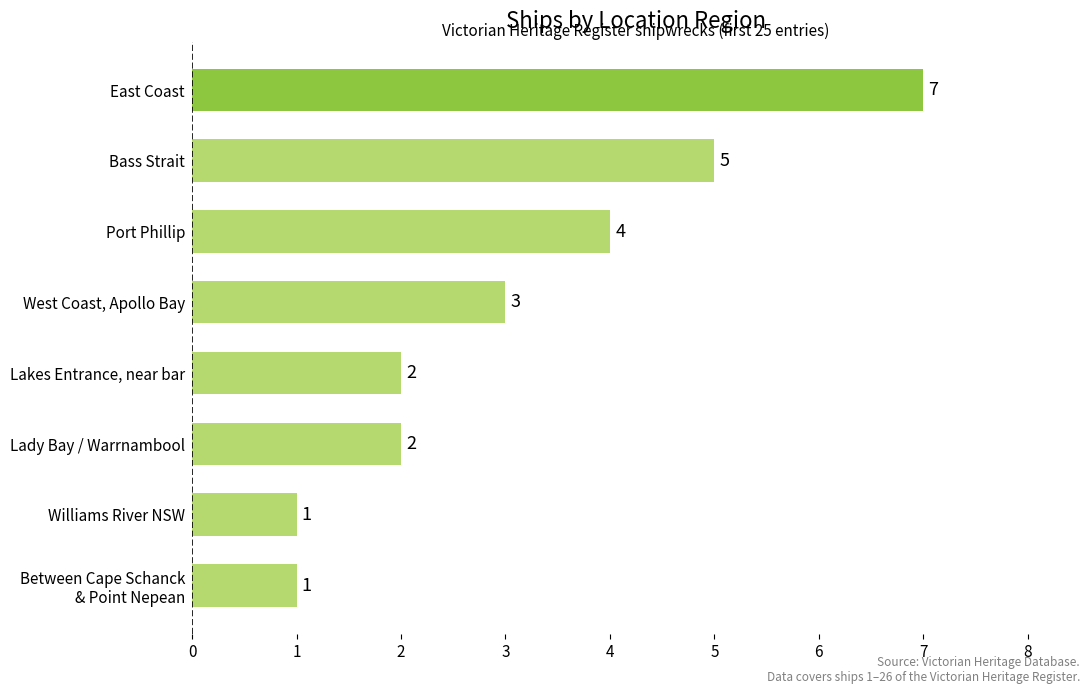

Is it true that the value at East Coast is 9?

False